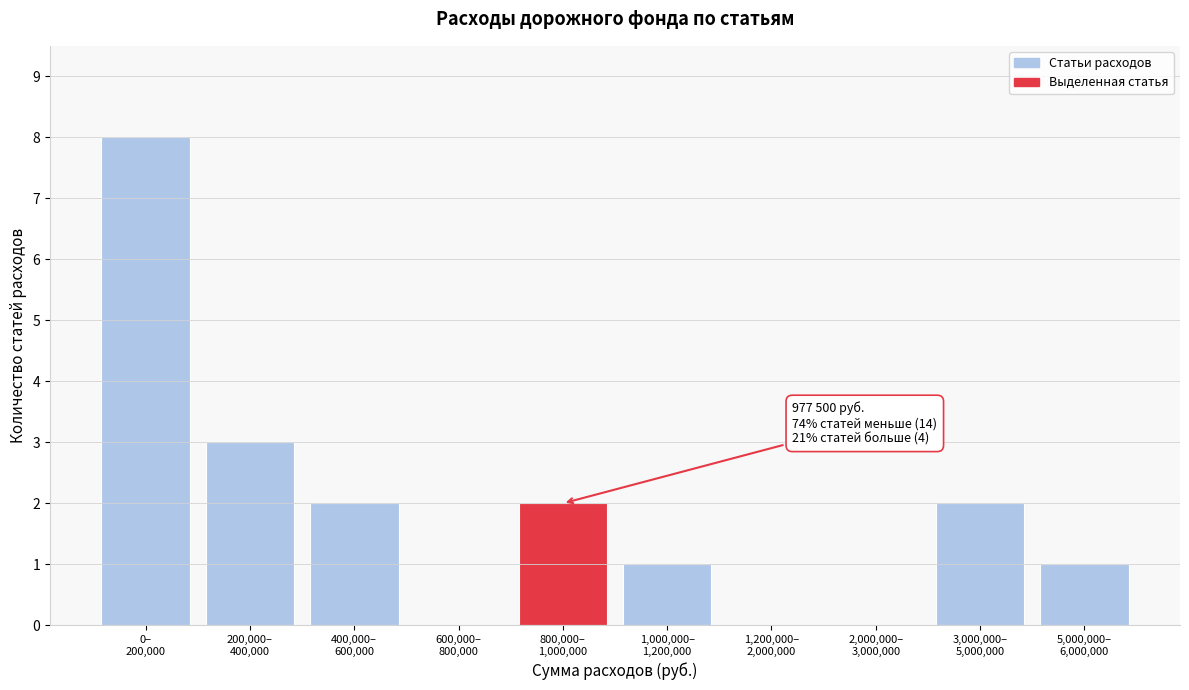

What is the greatest value displayed?

8